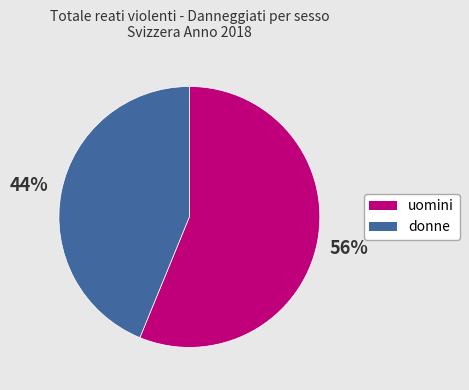

The donne slice represents 38% of the pie. True or false?

False